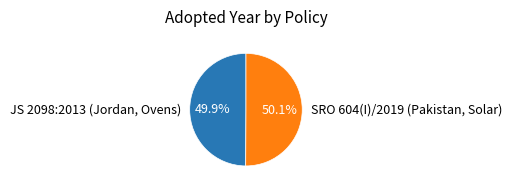

Does any single category account for the majority?

Yes